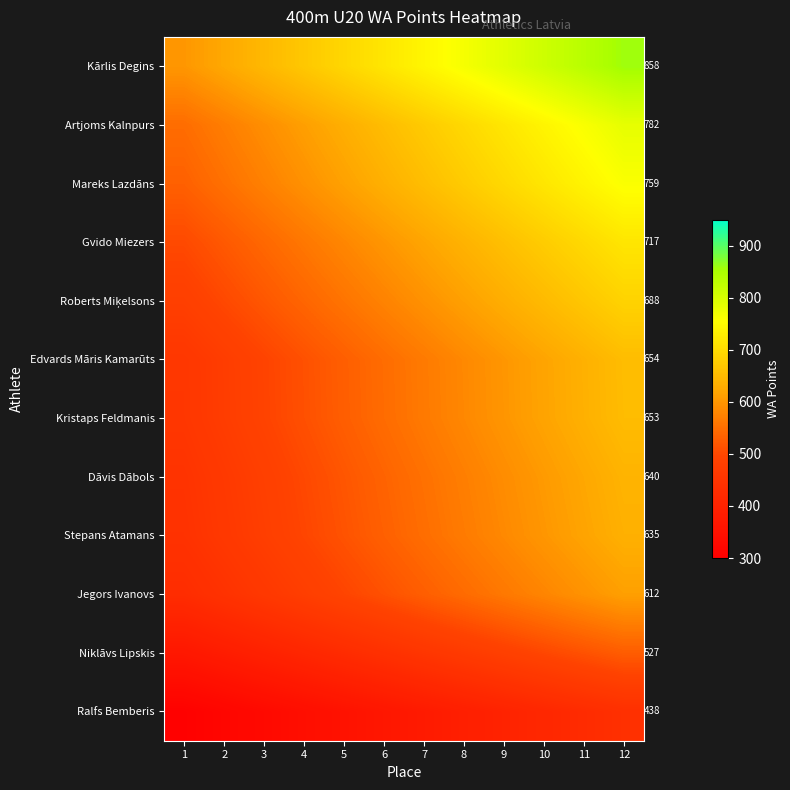

List the labels in order of Edvards Māris Kamarūts value, largest first.

12, 11, 10, 9, 8, 7, 6, 5, 4, 3, 2, 1